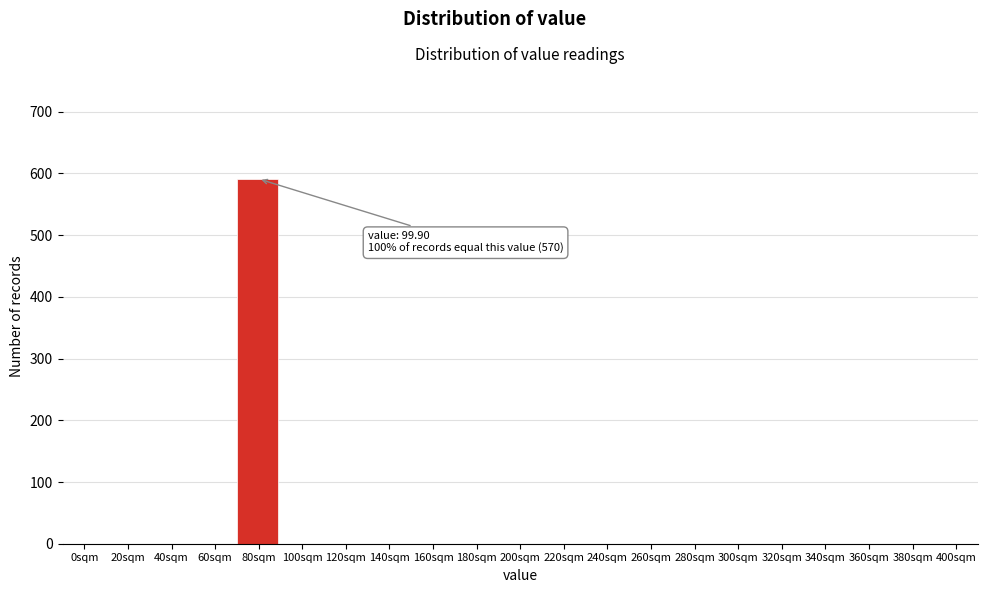

Reading left to right, extract all data points from this chart.

0sqm=0	20sqm=0	40sqm=0	60sqm=0	80sqm=591	100sqm=0	120sqm=0	140sqm=0	160sqm=0	180sqm=0	200sqm=0	220sqm=0	240sqm=0	260sqm=0	280sqm=0	300sqm=0	320sqm=0	340sqm=0	360sqm=0	380sqm=0	400sqm=0